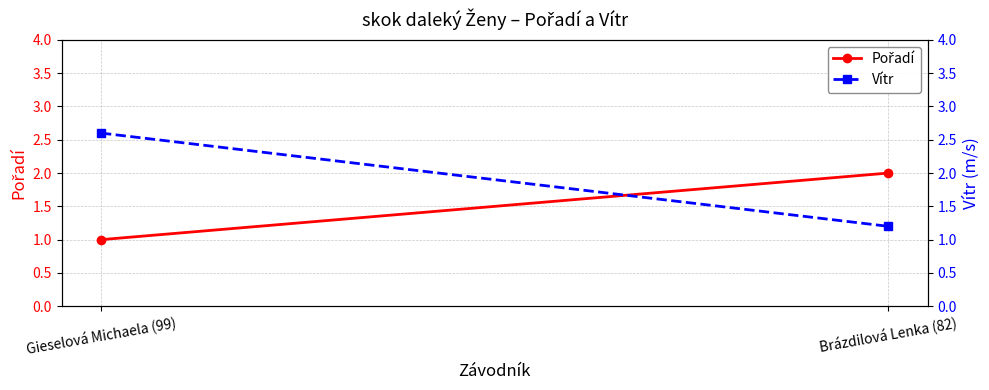

What is the label of the 2nd point from the right?

Gieselová Michaela (99)